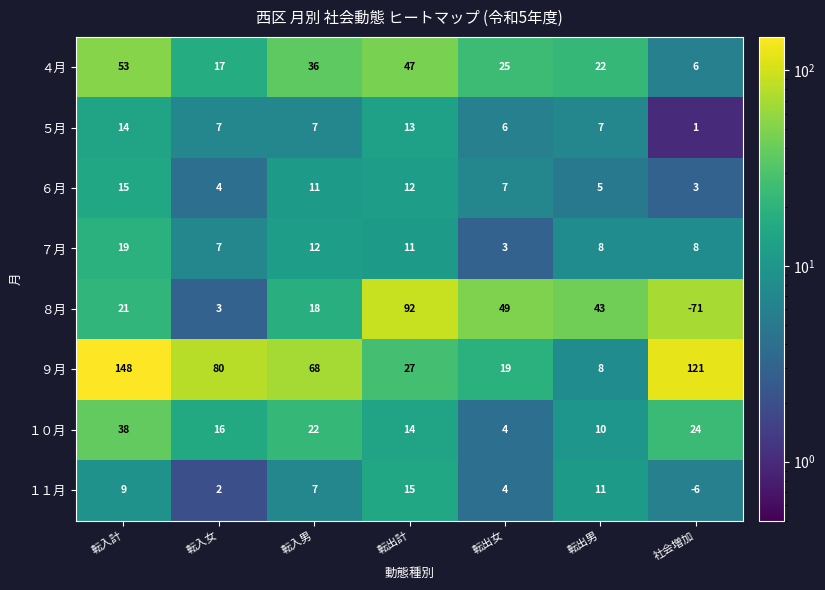

Rank the categories by １０月 value from highest to lowest.

転入計, 社会増加, 転入男, 転入女, 転出計, 転出男, 転出女